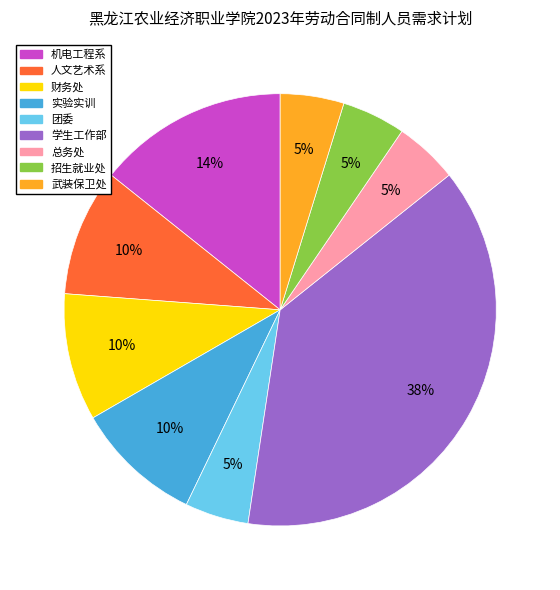

Is there a majority slice in this chart?

No